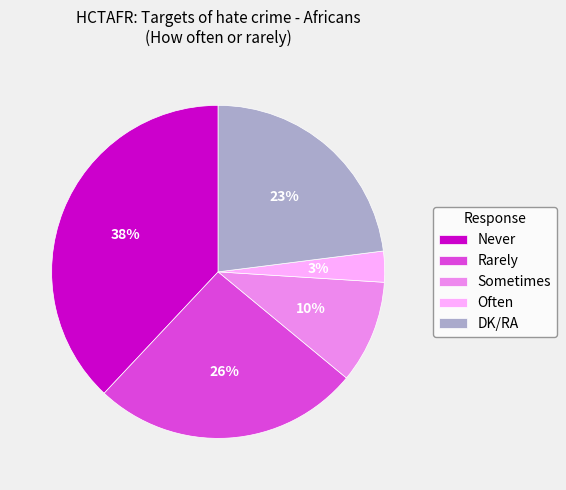

What is the ratio of the value at Never to the value at Rarely?

1.5